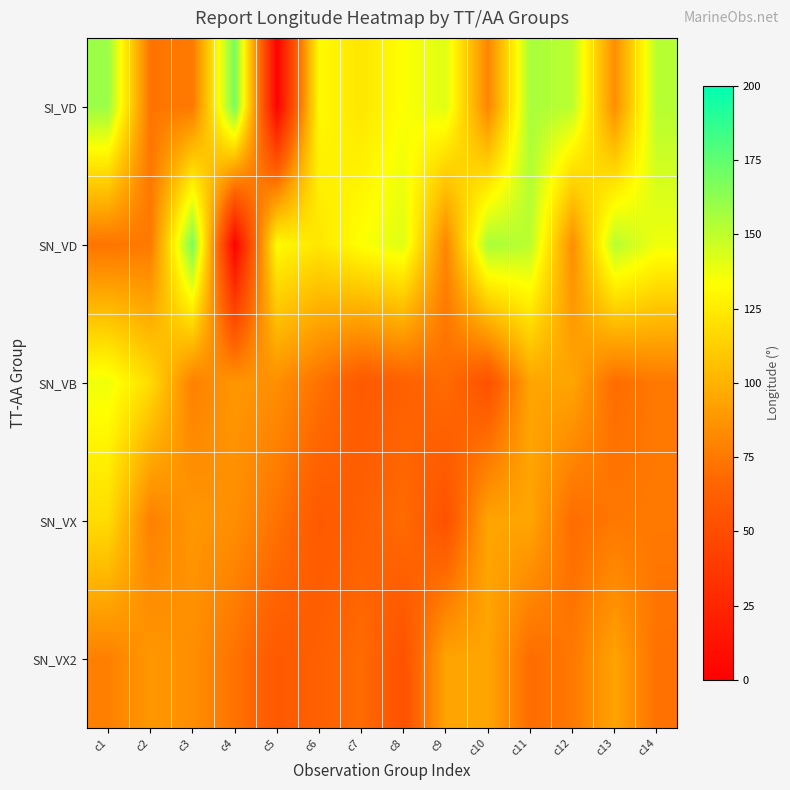

What is the spread (max minus min) of values at c5?

129.6